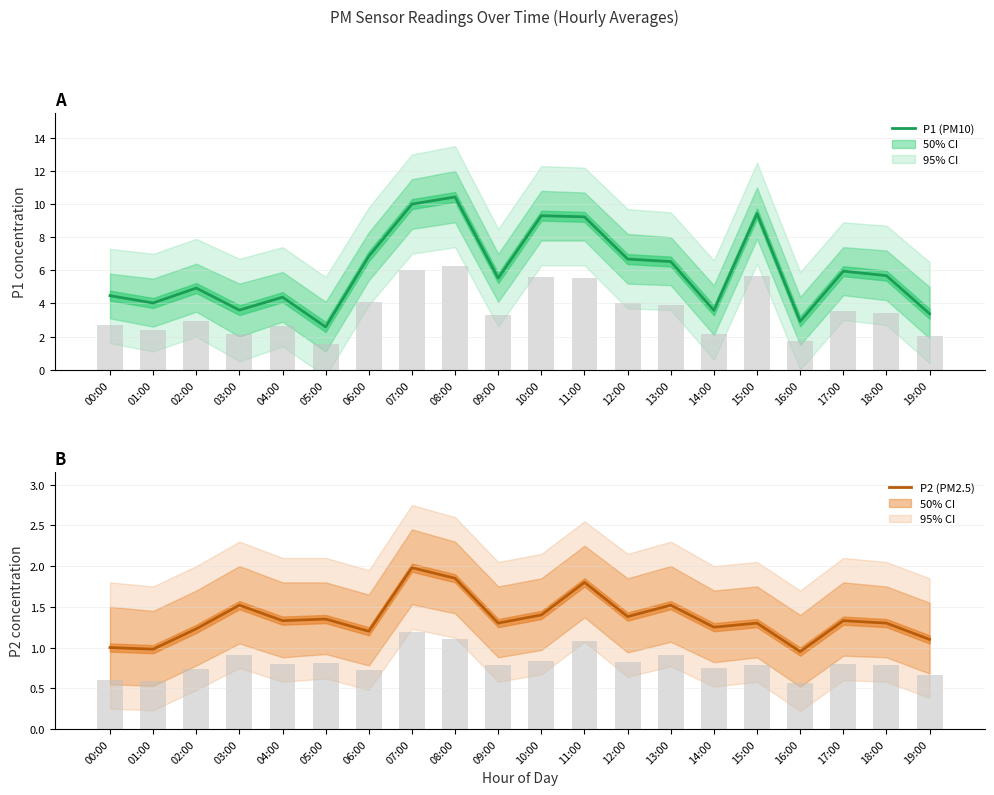

How many series are shown in this chart?

2